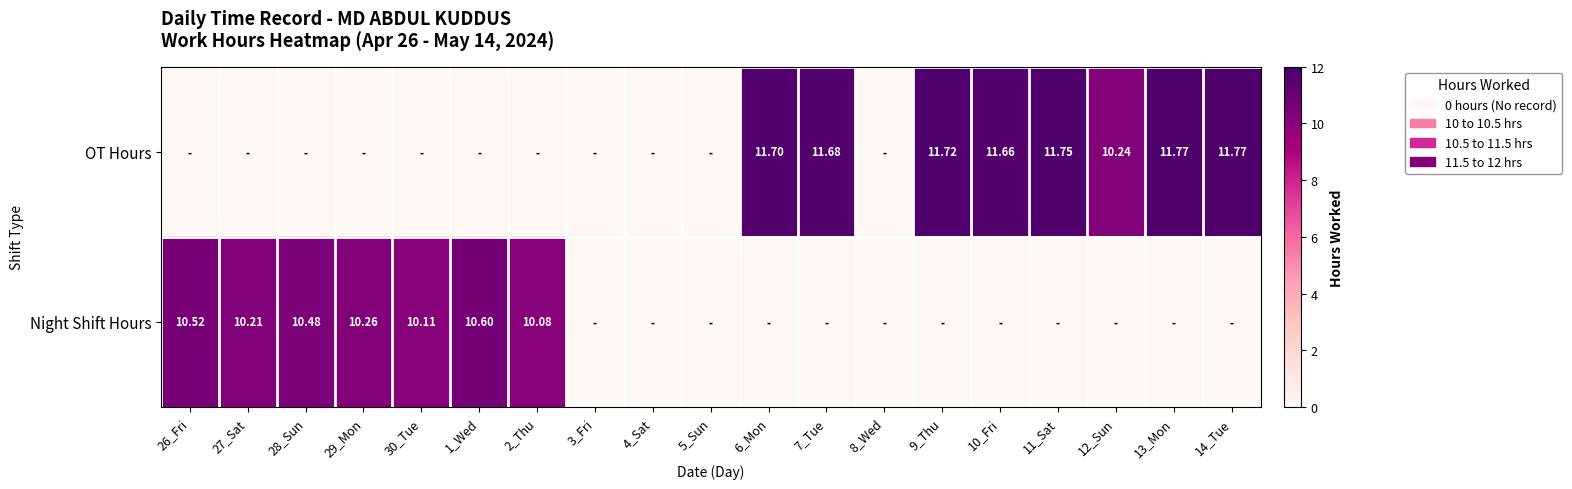

How many distinct data groups are displayed?

2